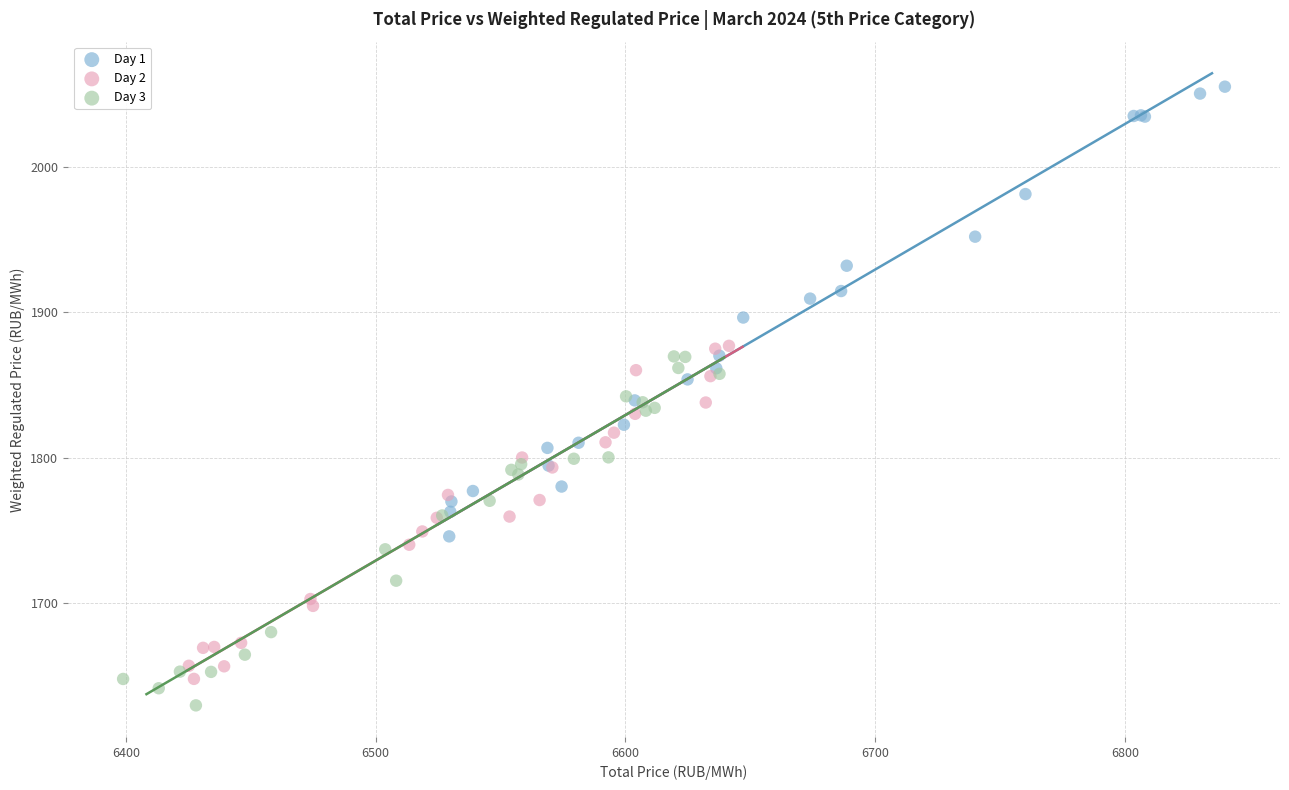

Which series reaches the maximum Y coordinate?

Day 1